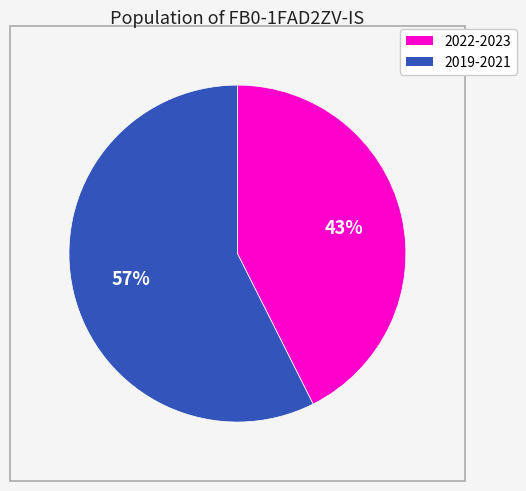

Does any single category account for the majority?

Yes